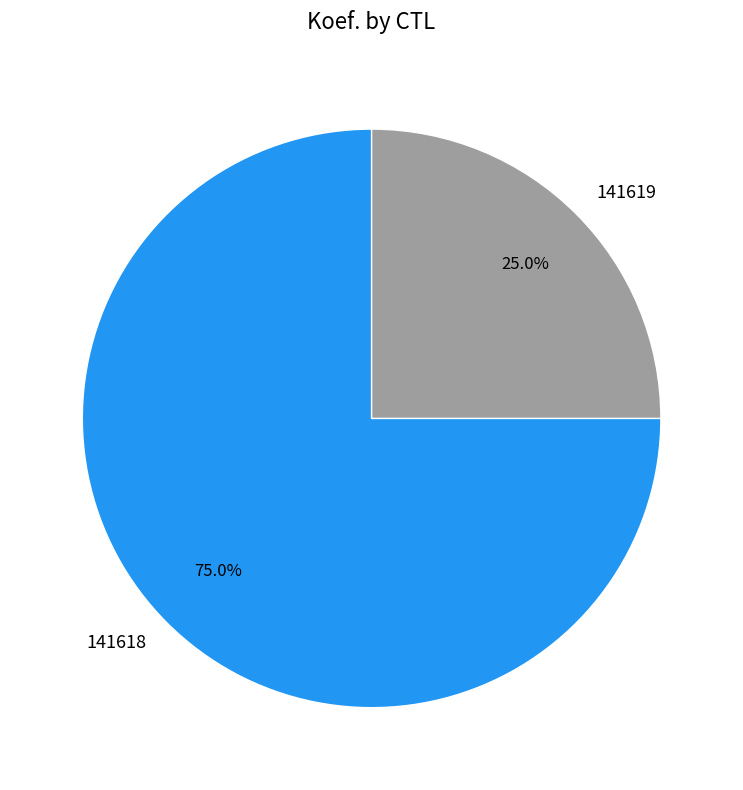

Do 141618 and 141619 together represent more than half of the pie?

Yes